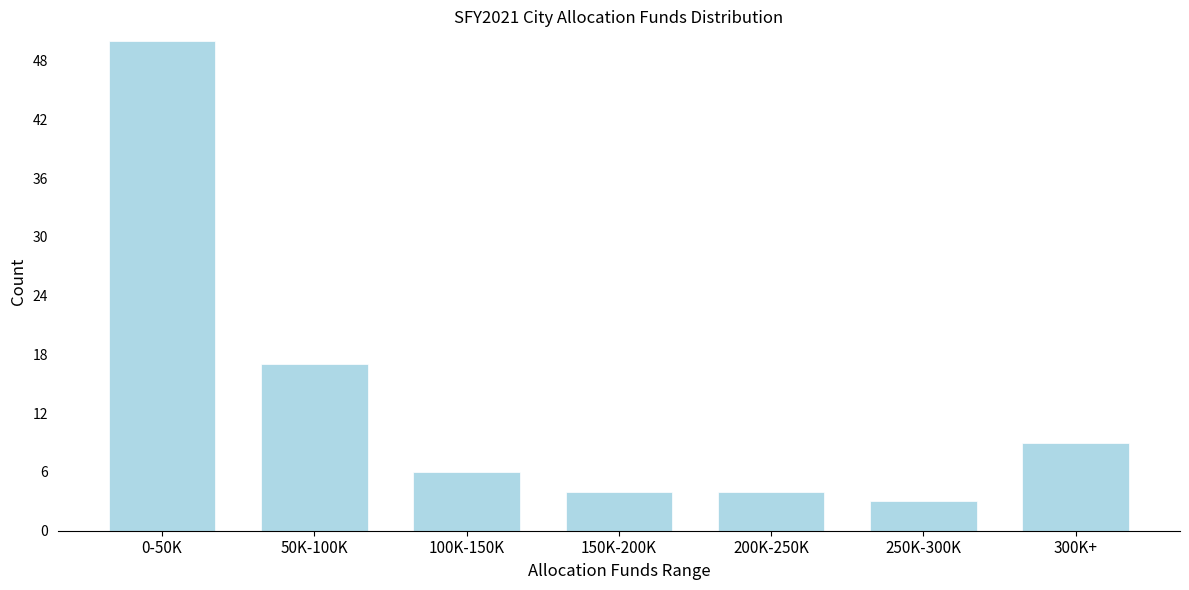

Reading right to left, what are all the values shown in this chart?

9	3	4	4	6	17	50